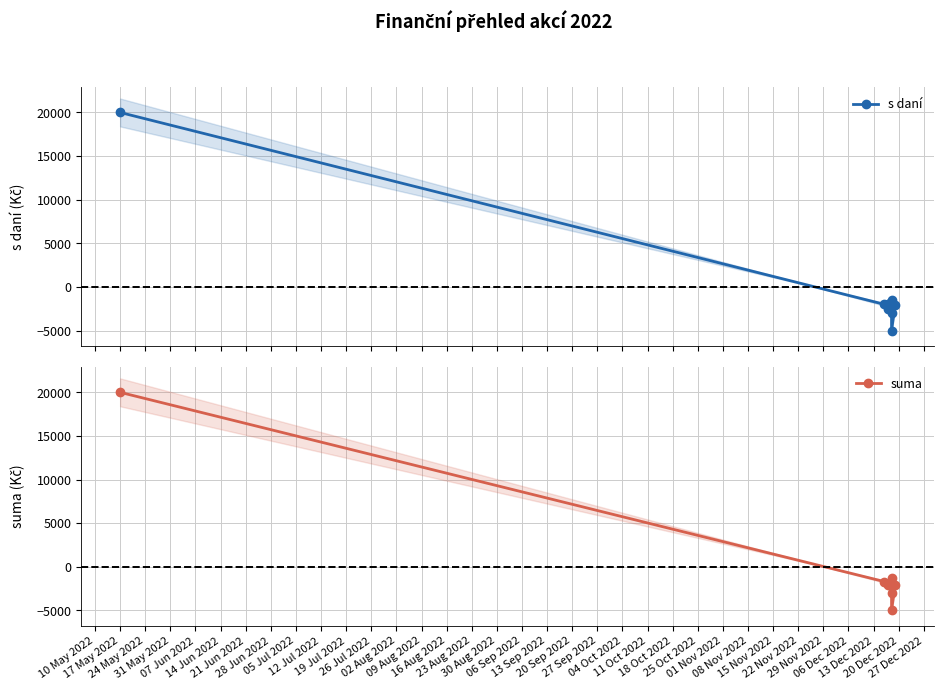

True or false: suma has more than 1 interior local peaks.

False